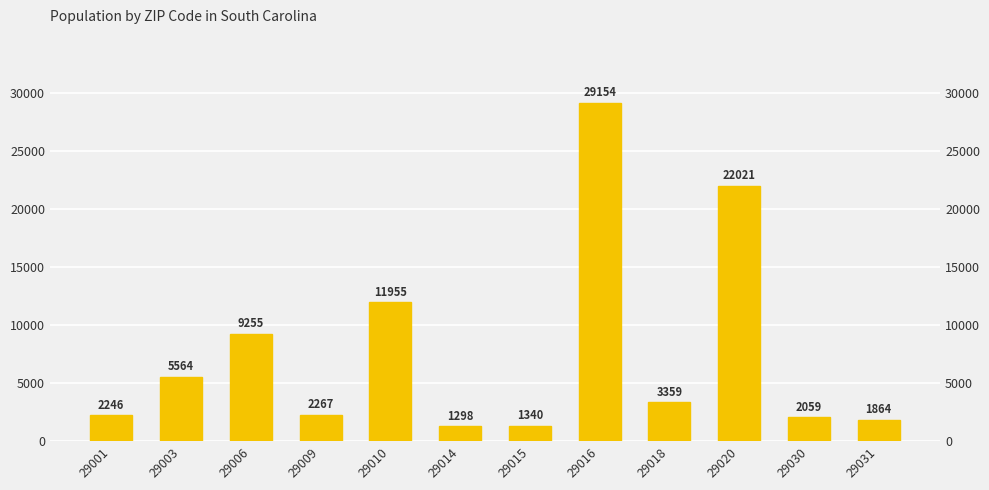

How many bars are there in total?

12